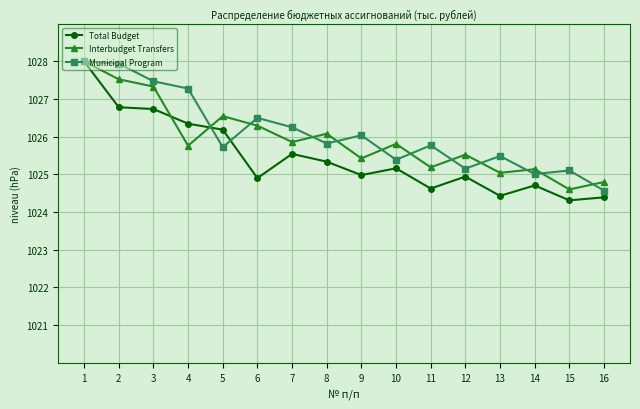

Where does the Municipal Program series first go above 1025?

1